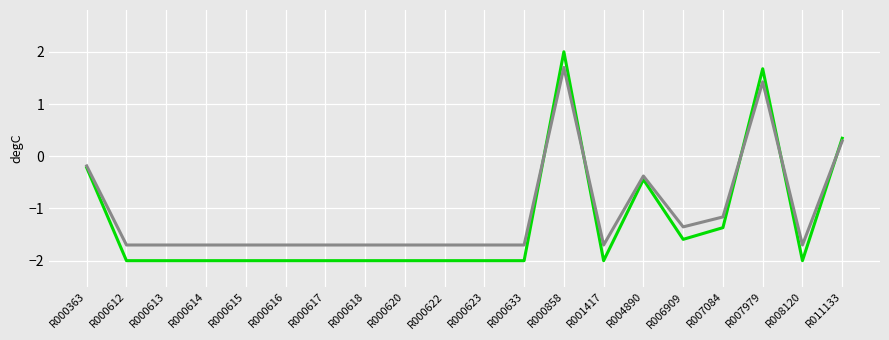

What is the maximum value shown in the chart?

2.0